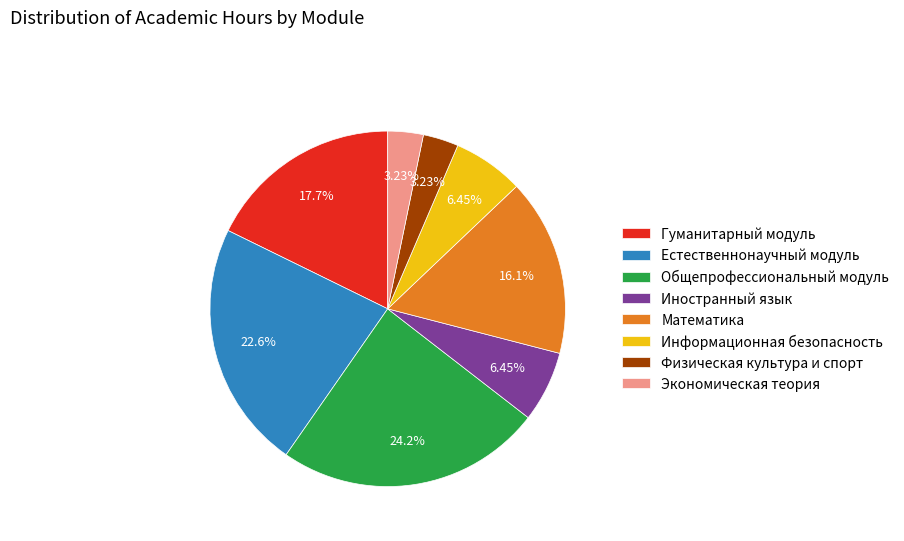

Is there a majority slice in this chart?

No